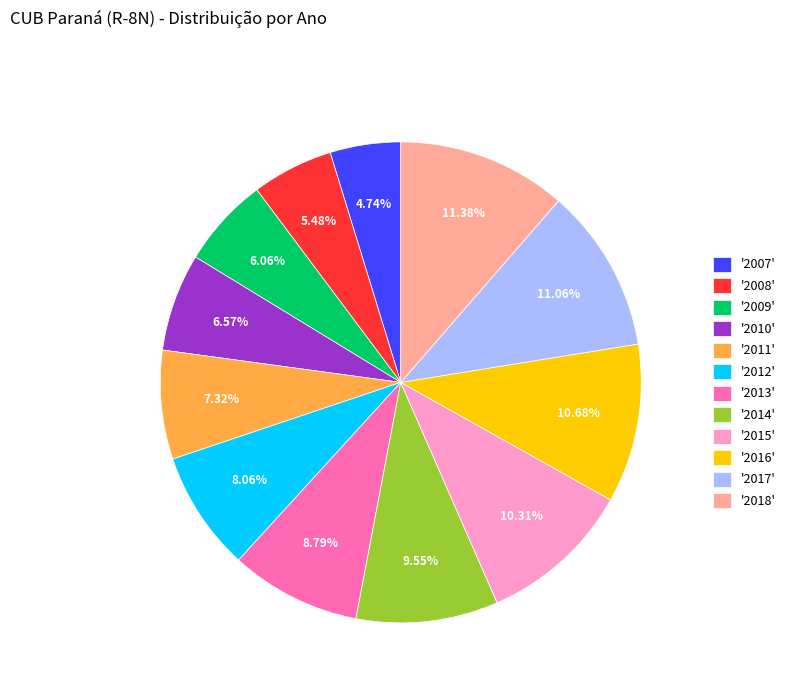

Is there a majority slice in this chart?

No